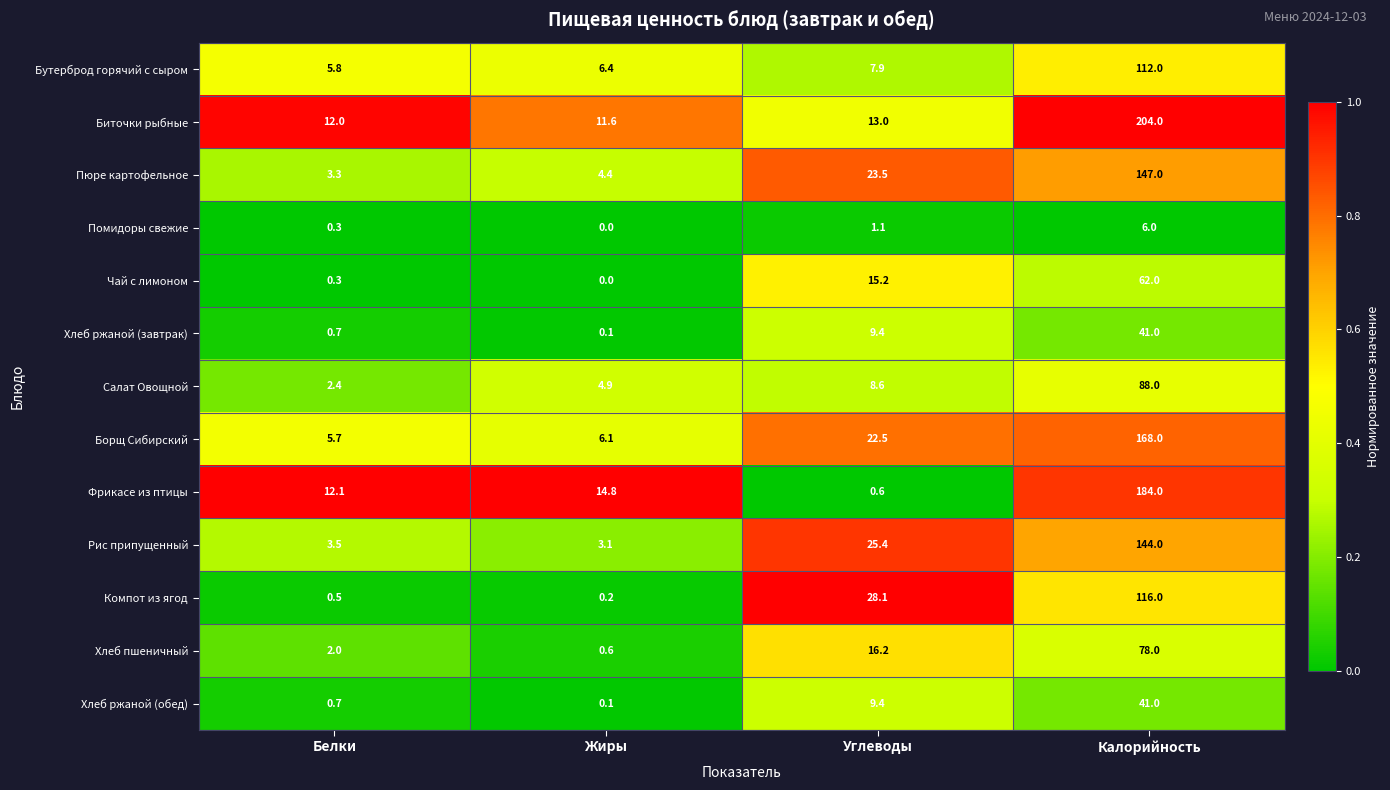

Is it true that Хлеб ржаной (завтрак) equals 0.7 at Белки?

True